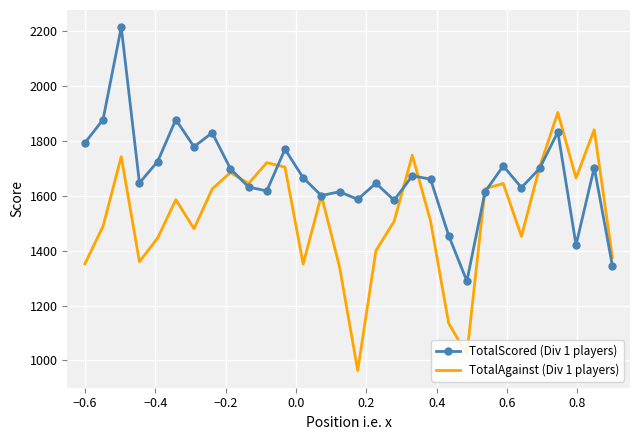

Rank the series by their maximum value, from highest to lowest.

TotalScored (Div 1 players), TotalAgainst (Div 1 players)